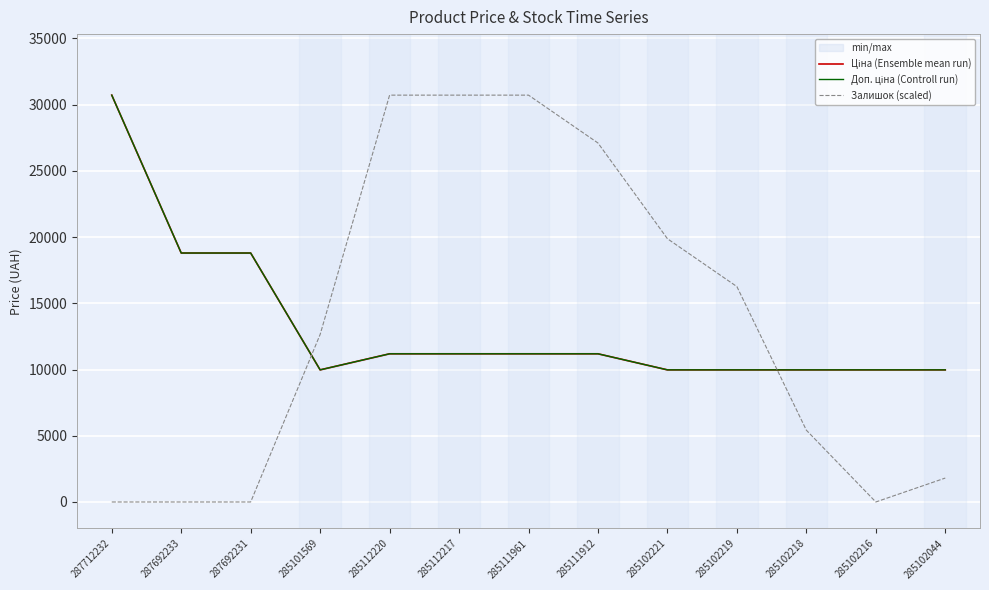

Which series has the widest spread of values?

Залишок (scaled)